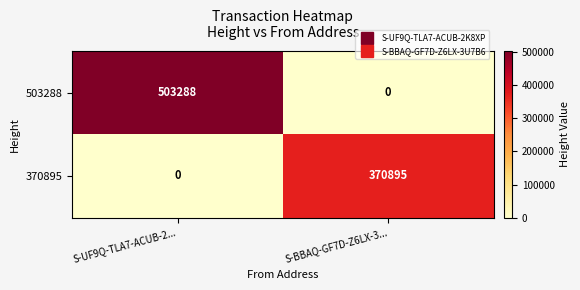

What is the total value across all series at S-UF9Q-TLA7-ACUB-2...?

503288